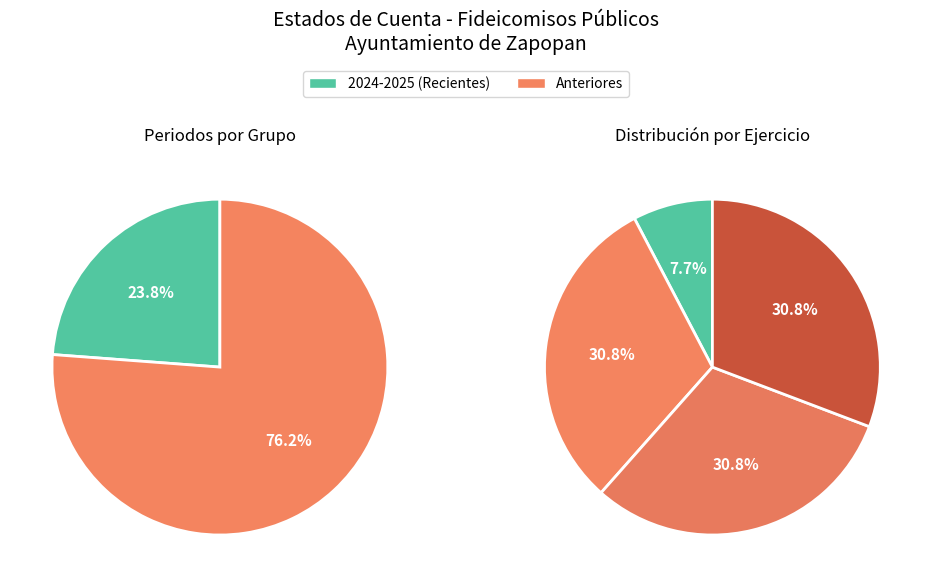

What is the smallest slice in the pie chart?

2025